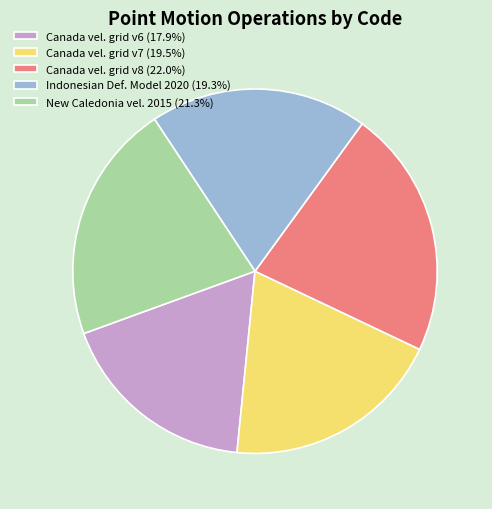

What is the ratio of the value at Canada vel. grid v8 (22.0%) to the value at New Caledonia vel. 2015 (21.3%)?

1.0